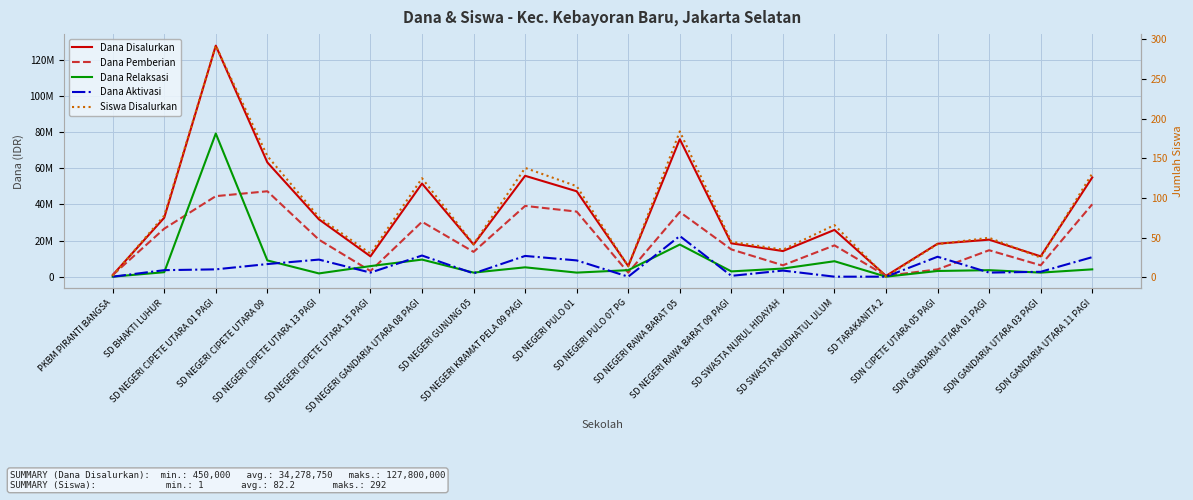

Where is the first local maximum for Dana Pemberian?

SD NEGERI CIPETE UTARA 09